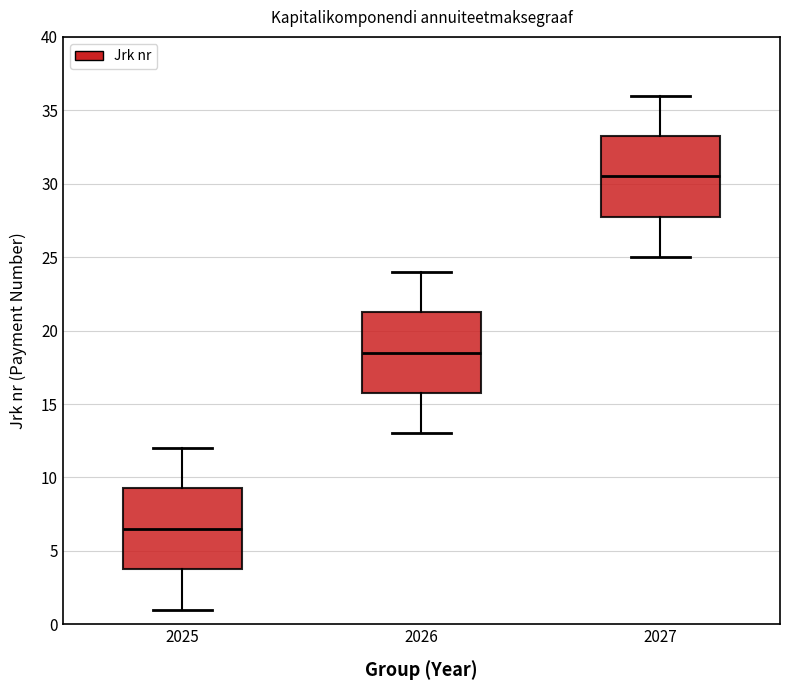

Reading left to right, read every box against the y-axis: the position of its median line, the range the box covers, and the ends of its whiskers. The values are not printed on the chart, so give them approximately, as read against the axis.

2025: median 6.5, box 4.0 to 9.5, whiskers 1.0 to 12.0
2026: median 18.5, box 16.0 to 21.5, whiskers 13.0 to 24.0
2027: median 30.5, box 28.0 to 33.5, whiskers 25.0 to 36.0